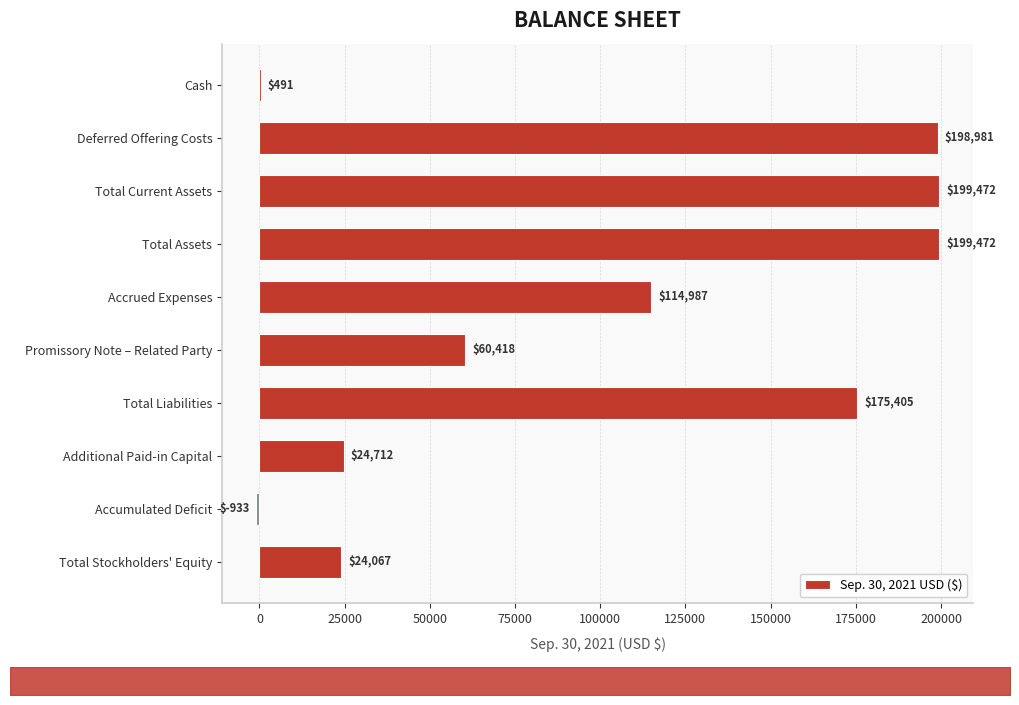

What is the sum of all Sep. 30, 2021 USD ($) values?

997072